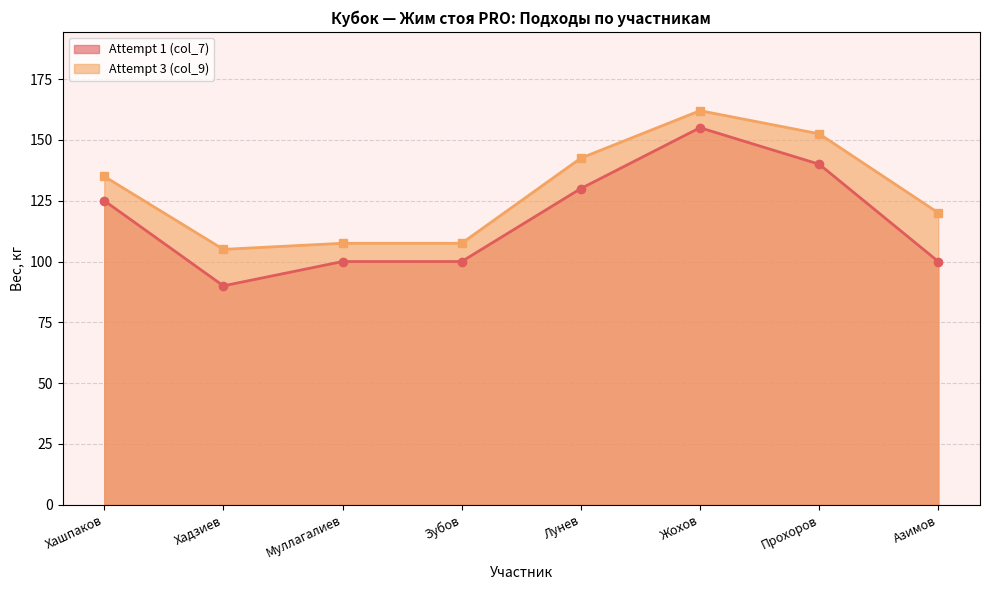

True or false: Attempt 3 (col_9) has more than 0 interior local peaks.

True